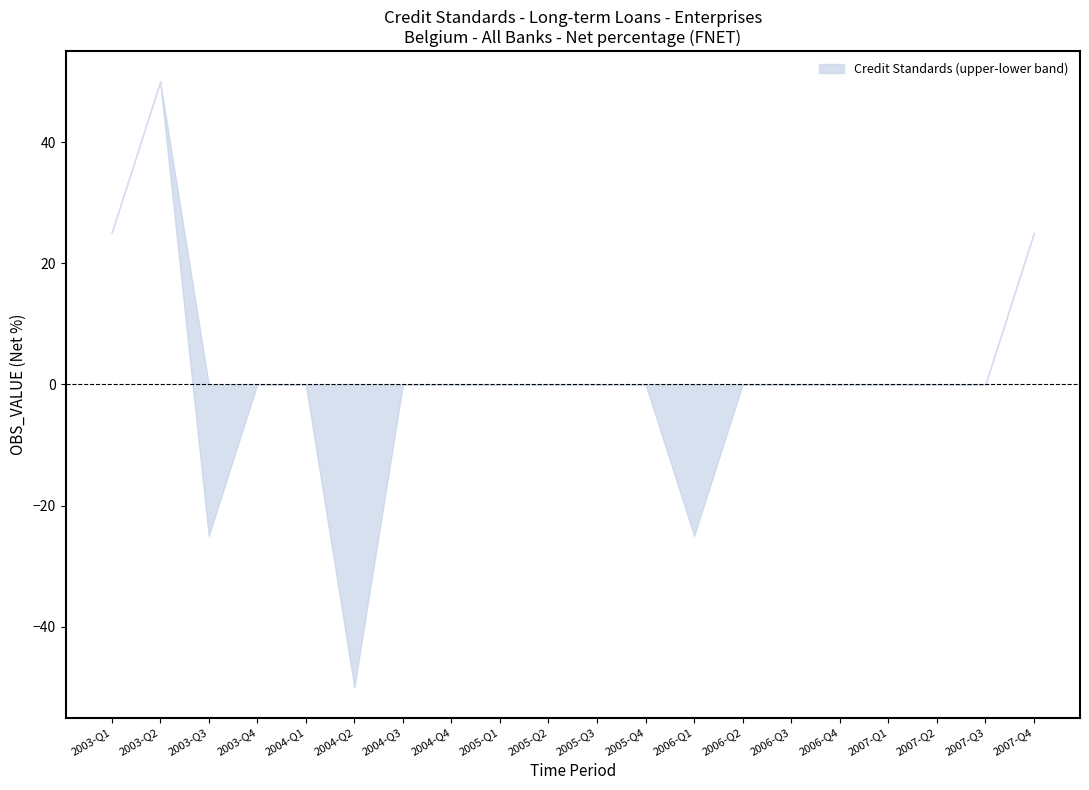

Reading right to left, transcribe all the data shown in this chart.

upper: 2007-Q4=25	2007-Q3=0	2007-Q2=0	2007-Q1=0	2006-Q4=0	2006-Q3=0	2006-Q2=0	2006-Q1=0	2005-Q4=0	2005-Q3=0	2005-Q2=0	2005-Q1=0	2004-Q4=0	2004-Q3=0	2004-Q2=0	2004-Q1=0	2003-Q4=0	2003-Q3=0	2003-Q2=50	2003-Q1=25
lower: 2007-Q4=25	2007-Q3=0	2007-Q2=0	2007-Q1=0	2006-Q4=0	2006-Q3=0	2006-Q2=0	2006-Q1=-25	2005-Q4=0	2005-Q3=0	2005-Q2=0	2005-Q1=0	2004-Q4=0	2004-Q3=0	2004-Q2=-50	2004-Q1=0	2003-Q4=0	2003-Q3=-25	2003-Q2=50	2003-Q1=25